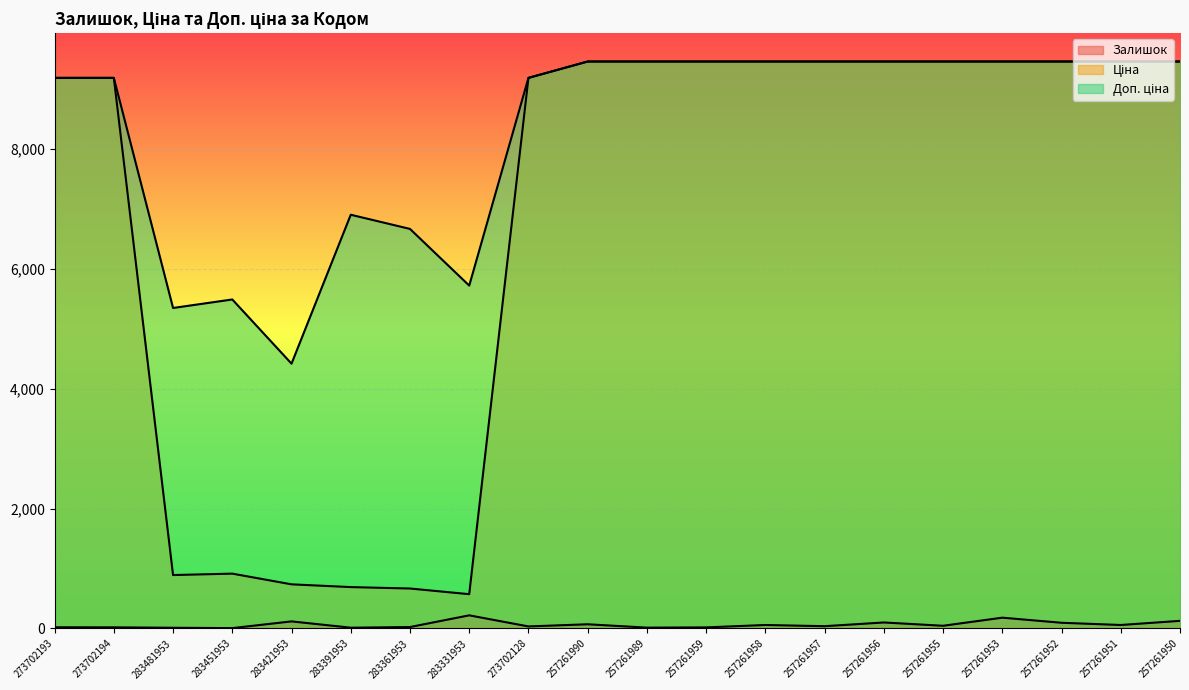

List the labels in order of Ціна value, smallest first.

283331953, 283361953, 283391953, 283421953, 283481953, 283451953, 273702193, 273702194, 273702128, 257261990, 257261989, 257261959, 257261958, 257261957, 257261956, 257261955, 257261953, 257261952, 257261951, 257261950